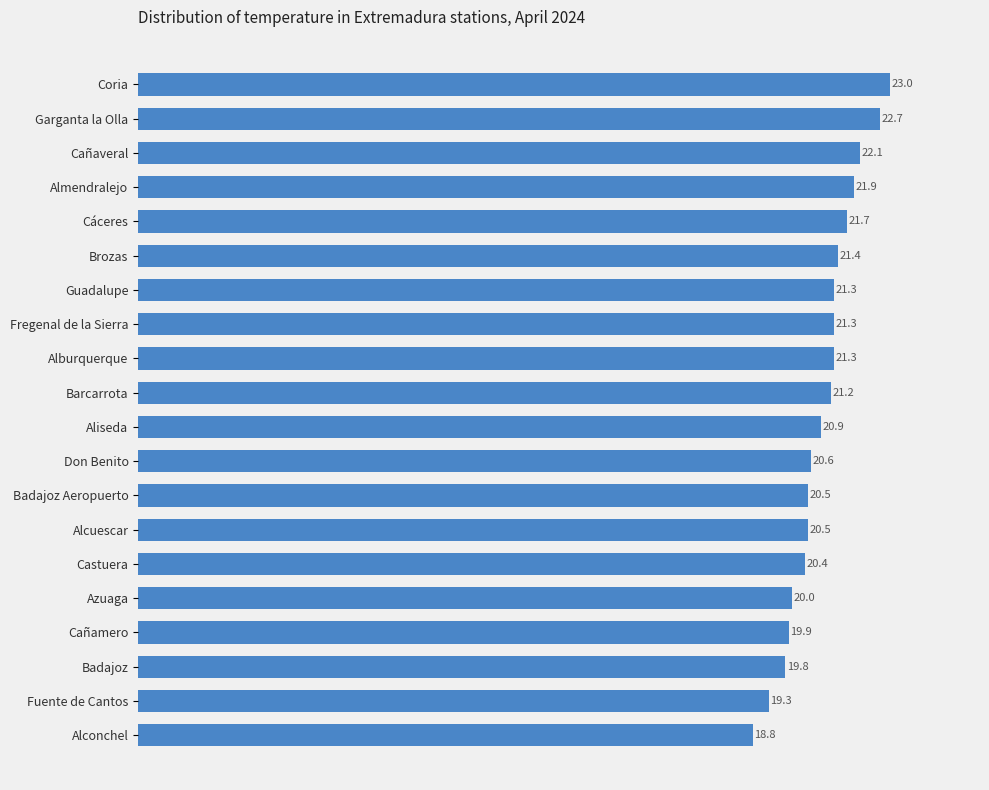

What position from the top is Don Benito?

12